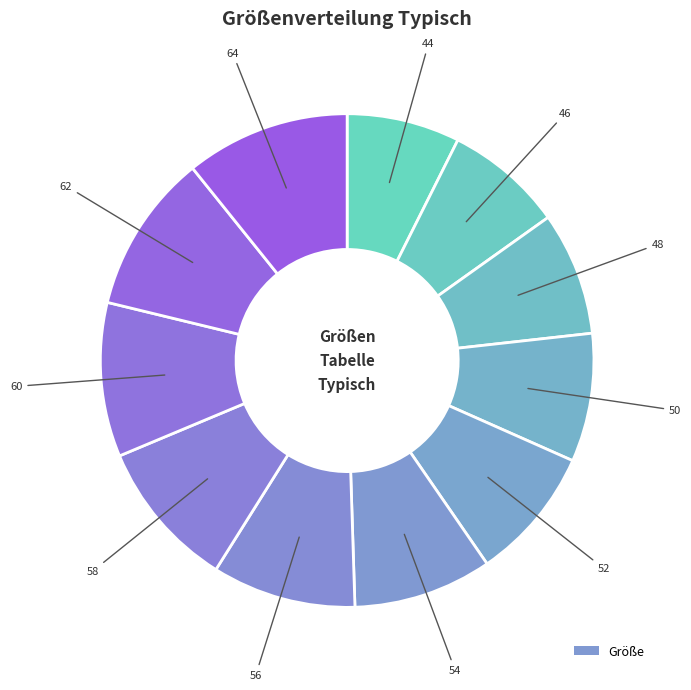

How many slices are in this pie chart?

11